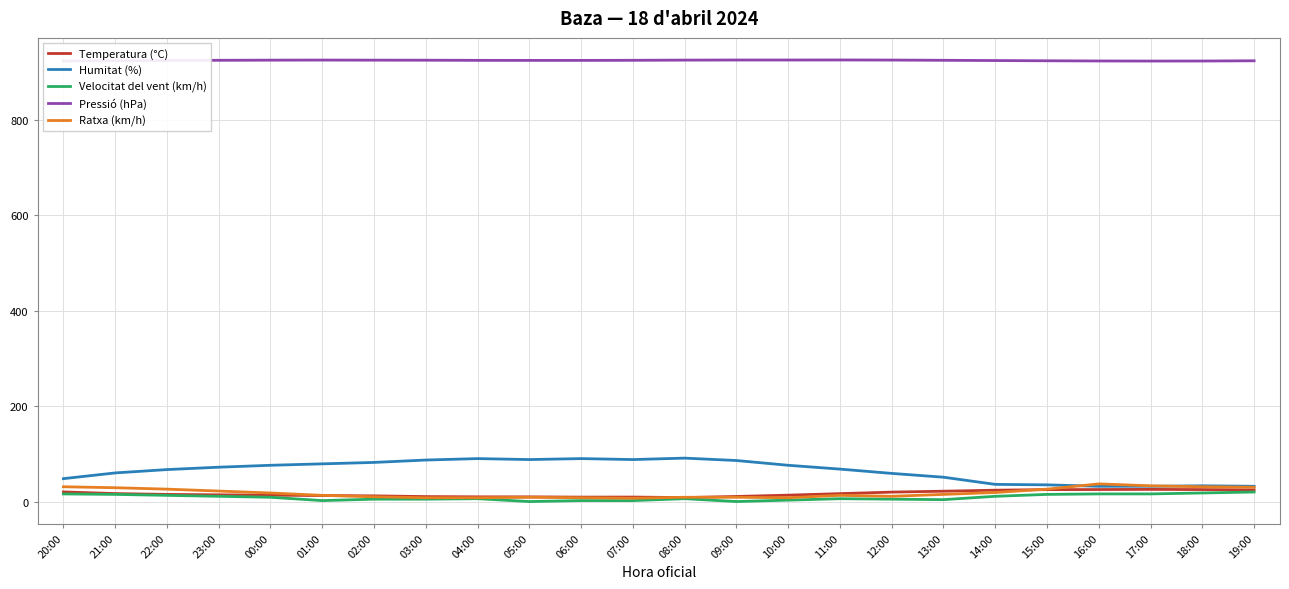

The Humitat (%) series shows 26.6 at 08:00. True or false?

False